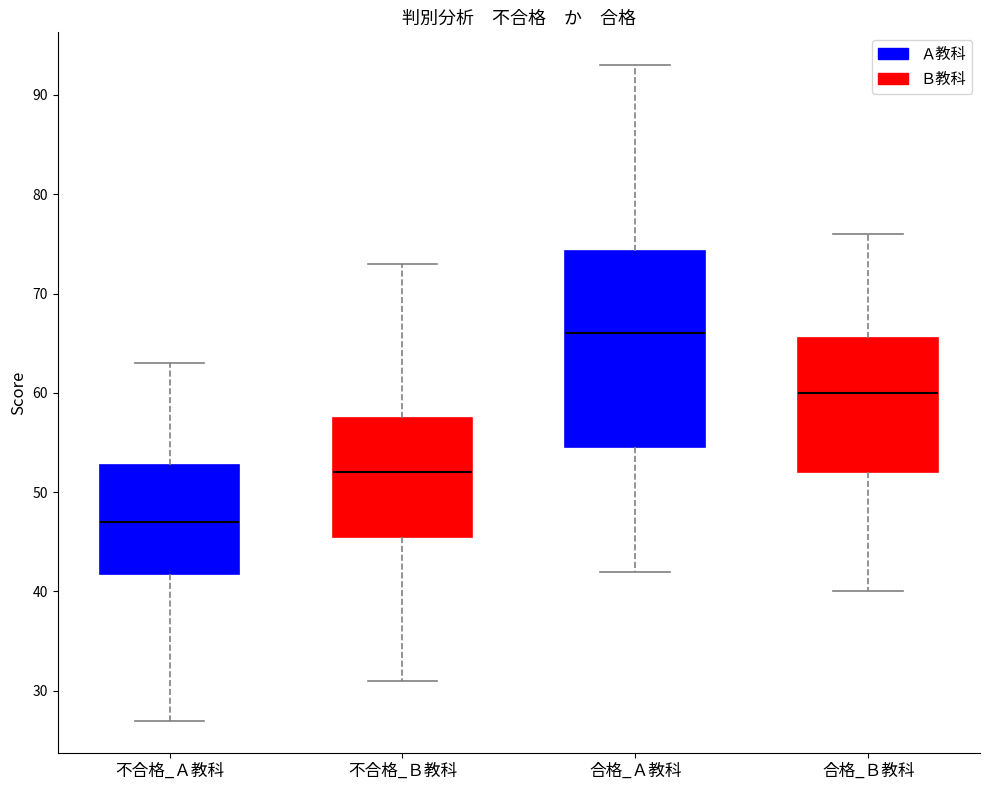

Reading left to right, read every box against the y-axis: the position of its median line, the range the box covers, and the ends of its whiskers. The values are not printed on the chart, so give them approximately, as read against the axis.

不合格_Ａ教科: median 47, box 42 to 53, whiskers 27 to 63
不合格_Ｂ教科: median 52, box 46 to 58, whiskers 31 to 73
合格_Ａ教科: median 66, box 55 to 74, whiskers 42 to 93
合格_Ｂ教科: median 60, box 52 to 66, whiskers 40 to 76